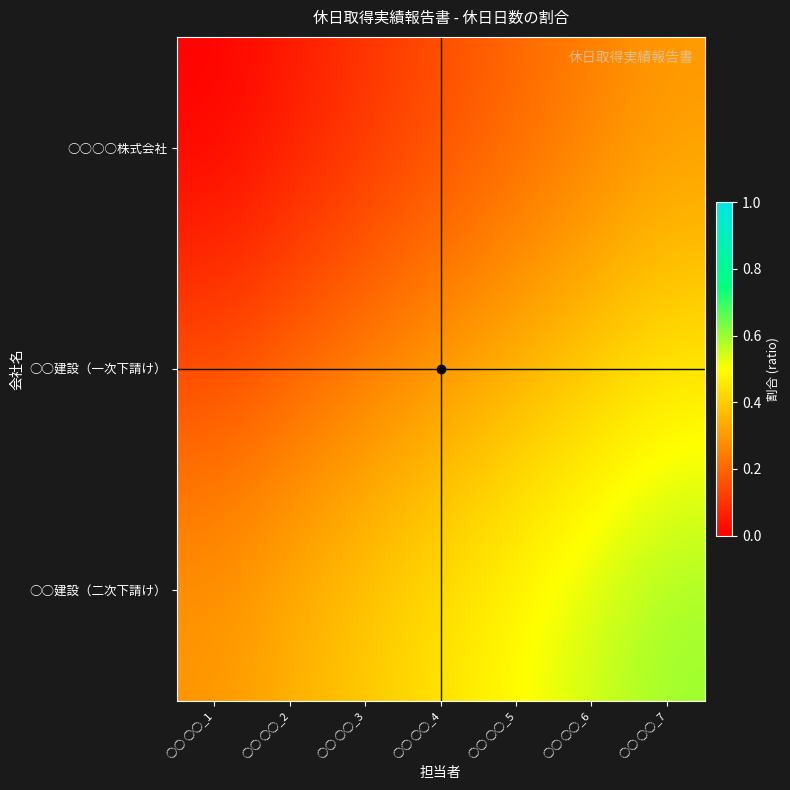

What is the spread (max minus min) of values at ○○ ○○_4?

0.3